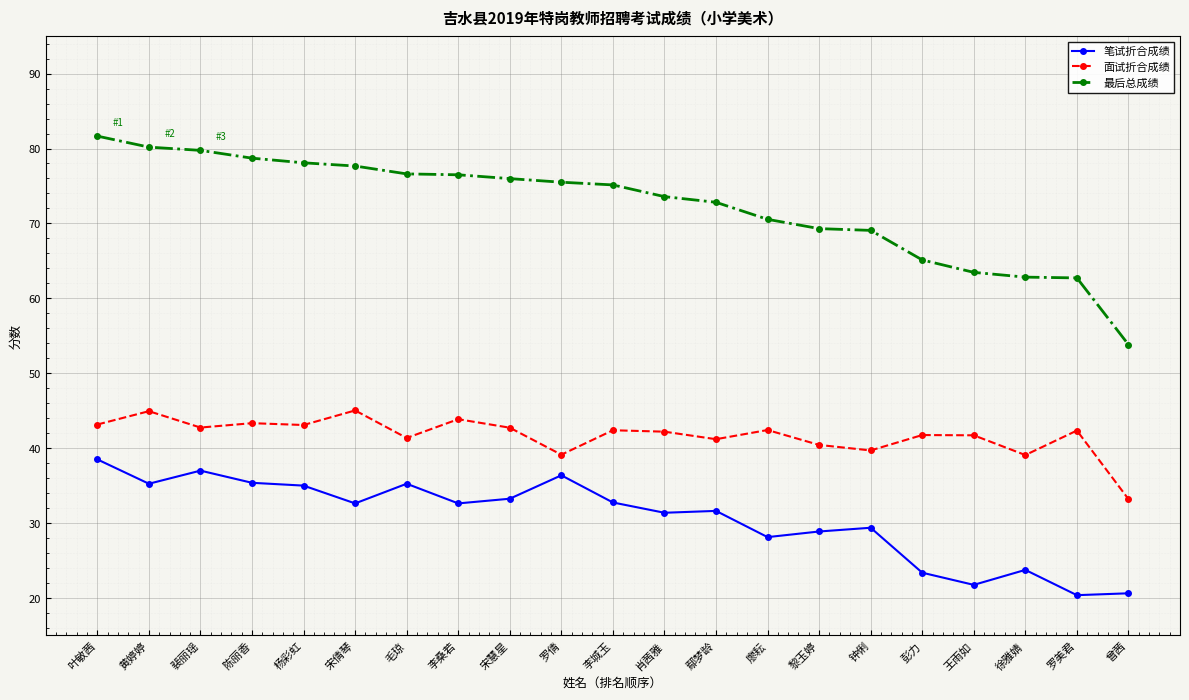

True or false: 笔试折合成绩 and 面试折合成绩 intersect in this chart.

False